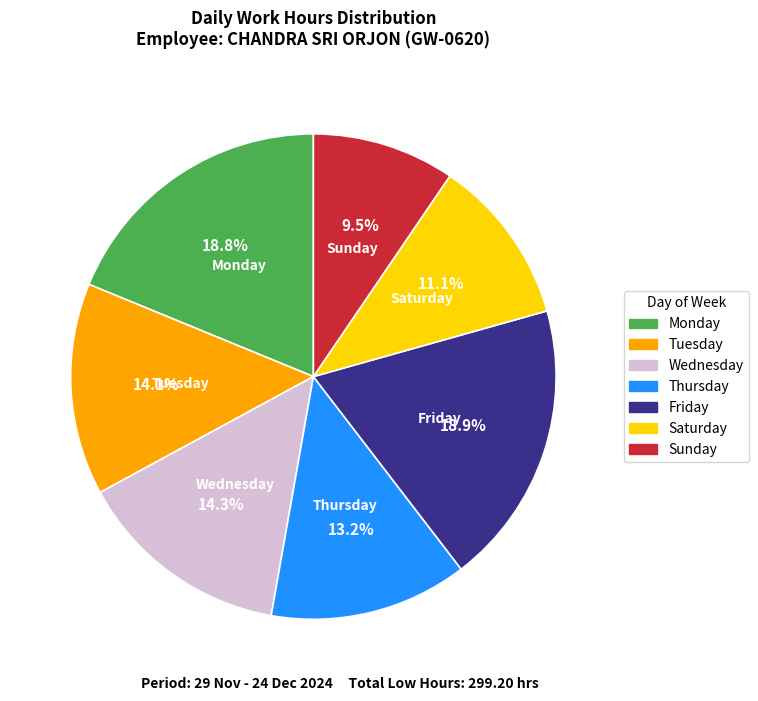

How many slices are in this pie chart?

7